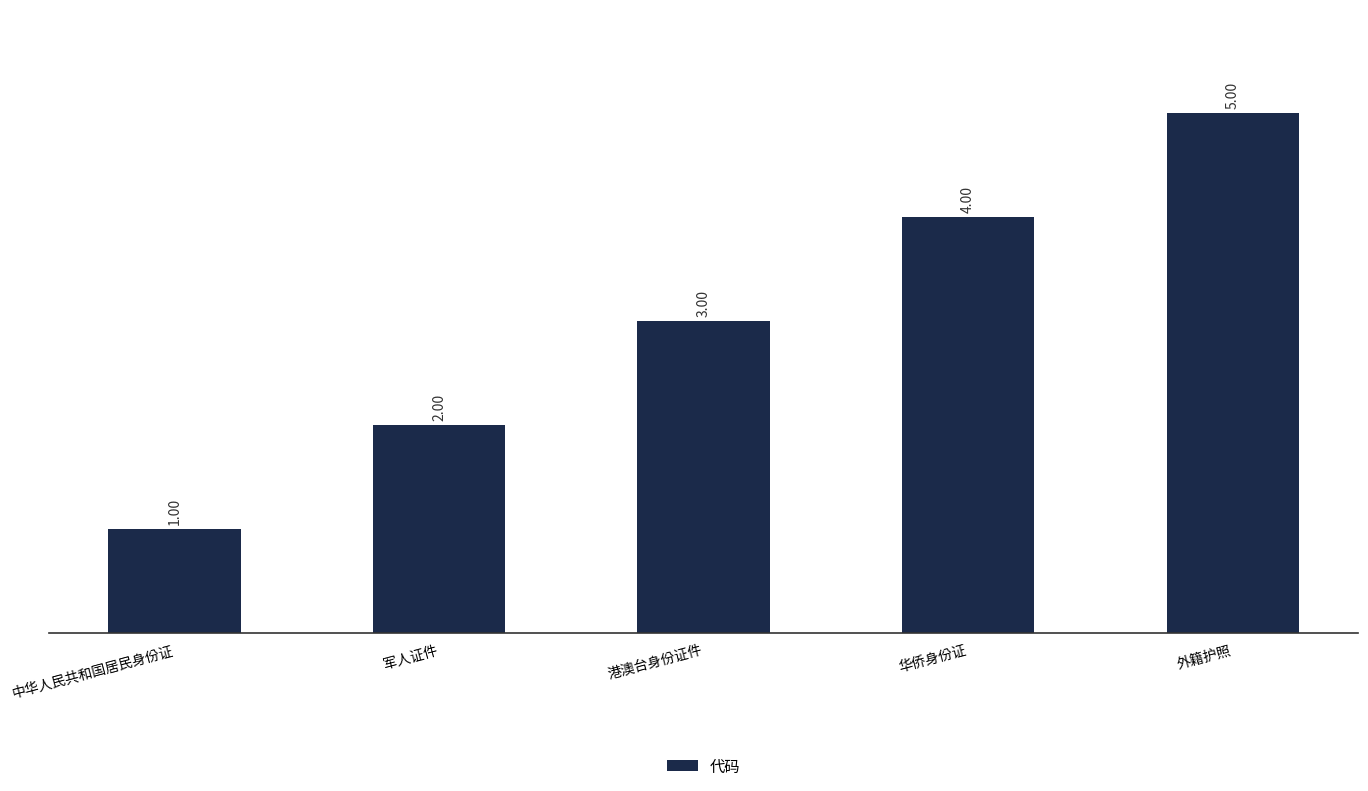

How many values are below 3?

2